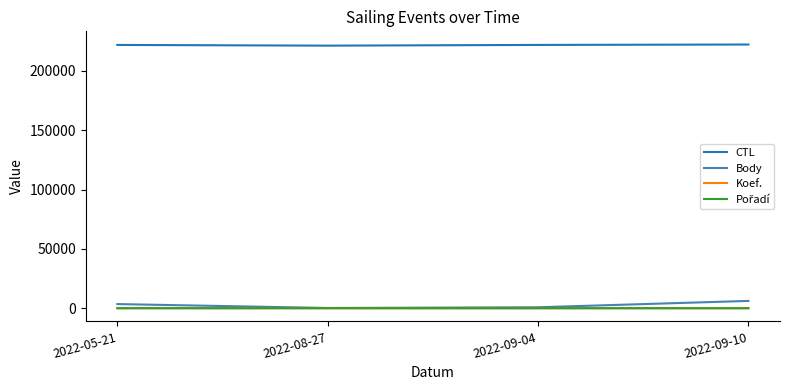

What is the highest value of the CTL series?

222154